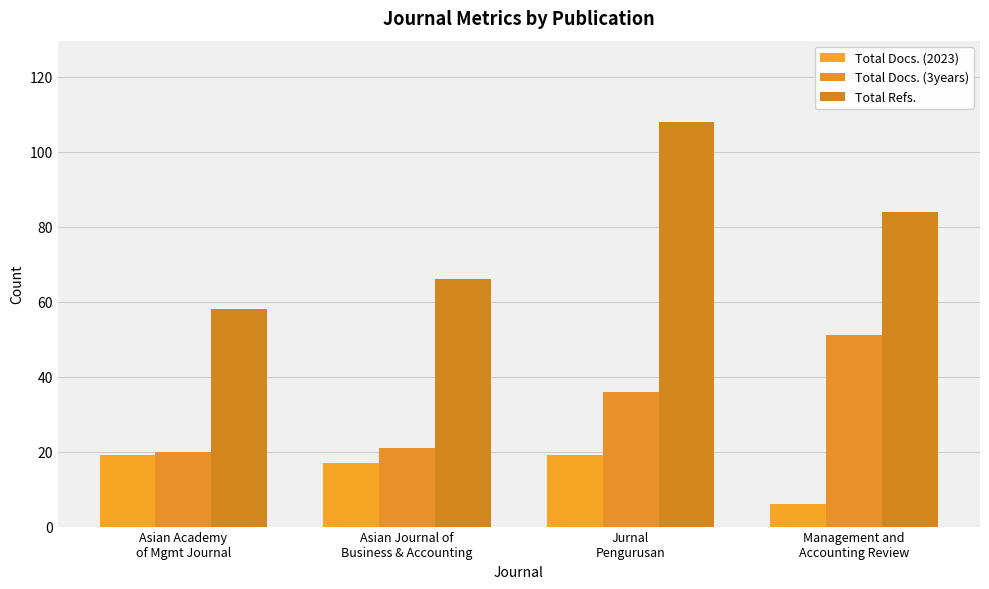

At which label does Total Refs. reach its minimum?

Asian Academy
of Mgmt Journal